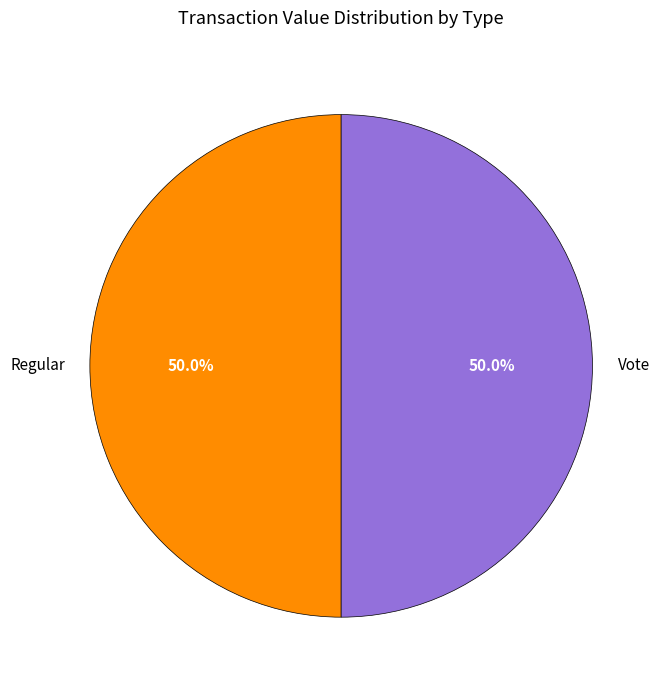

What is the ratio of the value at Regular to the value at Vote?

1.0